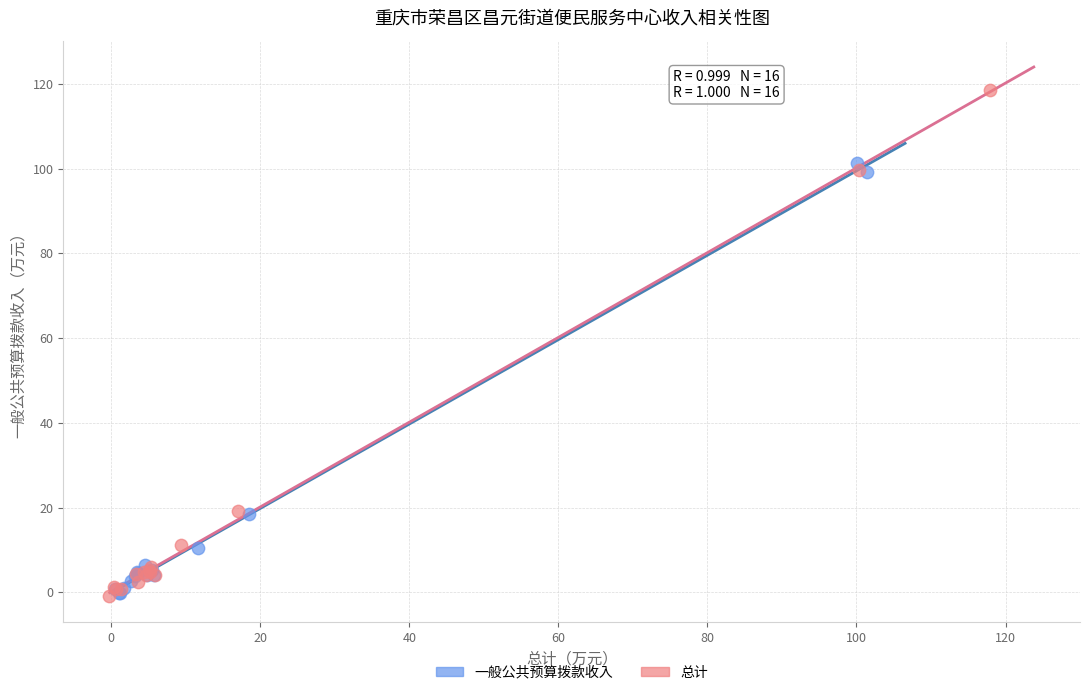

What are all the series names shown in the legend?

一般公共预算拨款收入, 总计